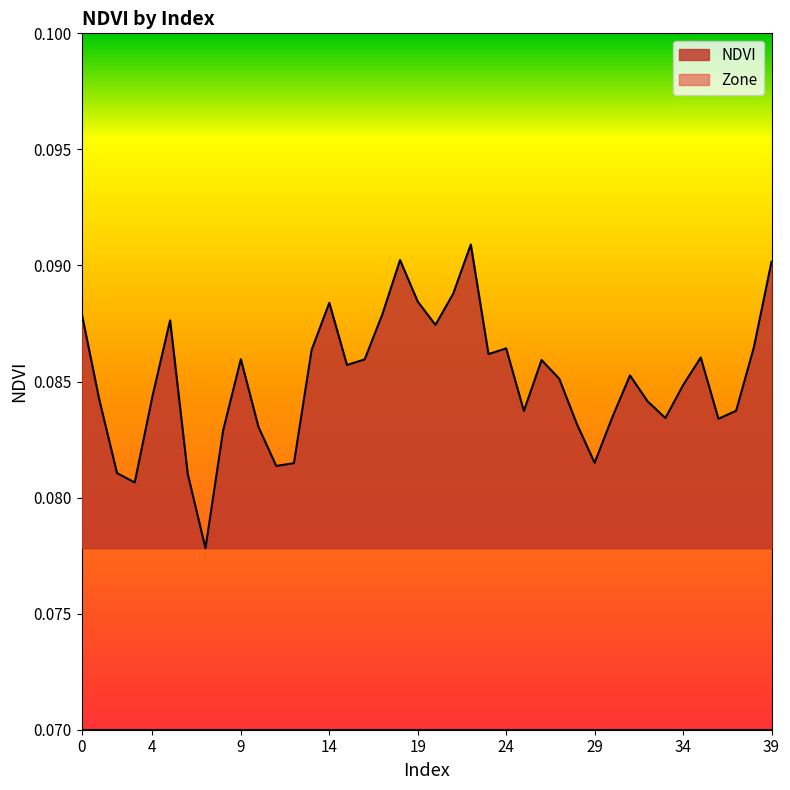

Reading left to right, extract all data points from this chart.

0.1	0.1	0.1	0.1	0.1	0.1	0.1	0.1	0.1	0.1	0.1	0.1	0.1	0.1	0.1	0.1	0.1	0.1	0.1	0.1	0.1	0.1	0.1	0.1	0.1	0.1	0.1	0.1	0.1	0.1	0.1	0.1	0.1	0.1	0.1	0.1	0.1	0.1	0.1	0.1